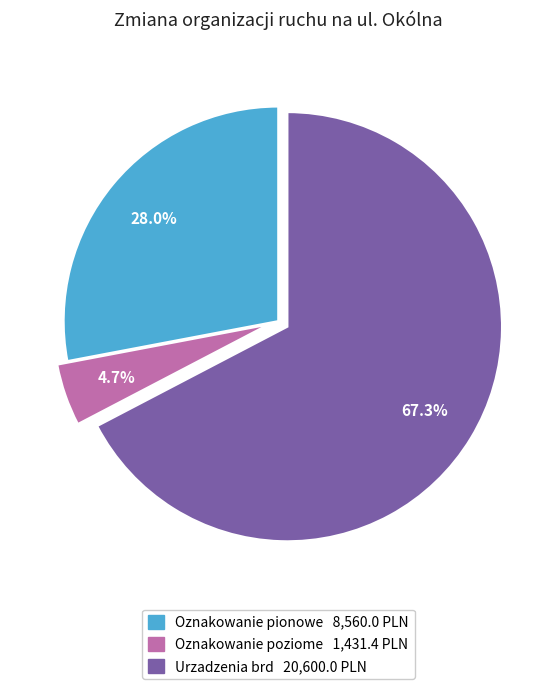

Which slice is the smallest?

Oznakowanie poziome